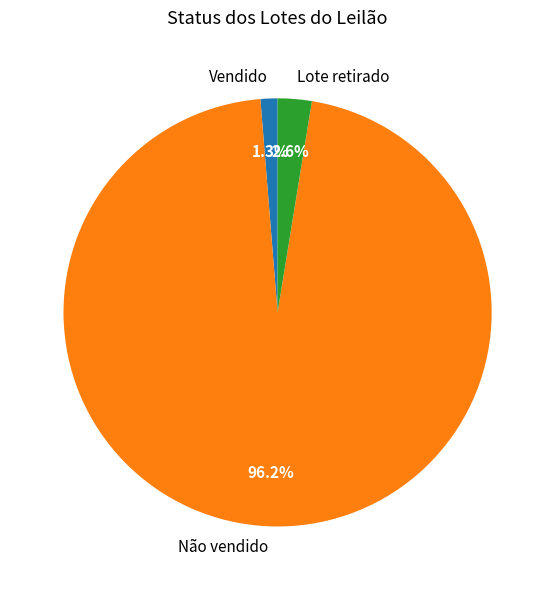

Does any single category account for the majority?

Yes